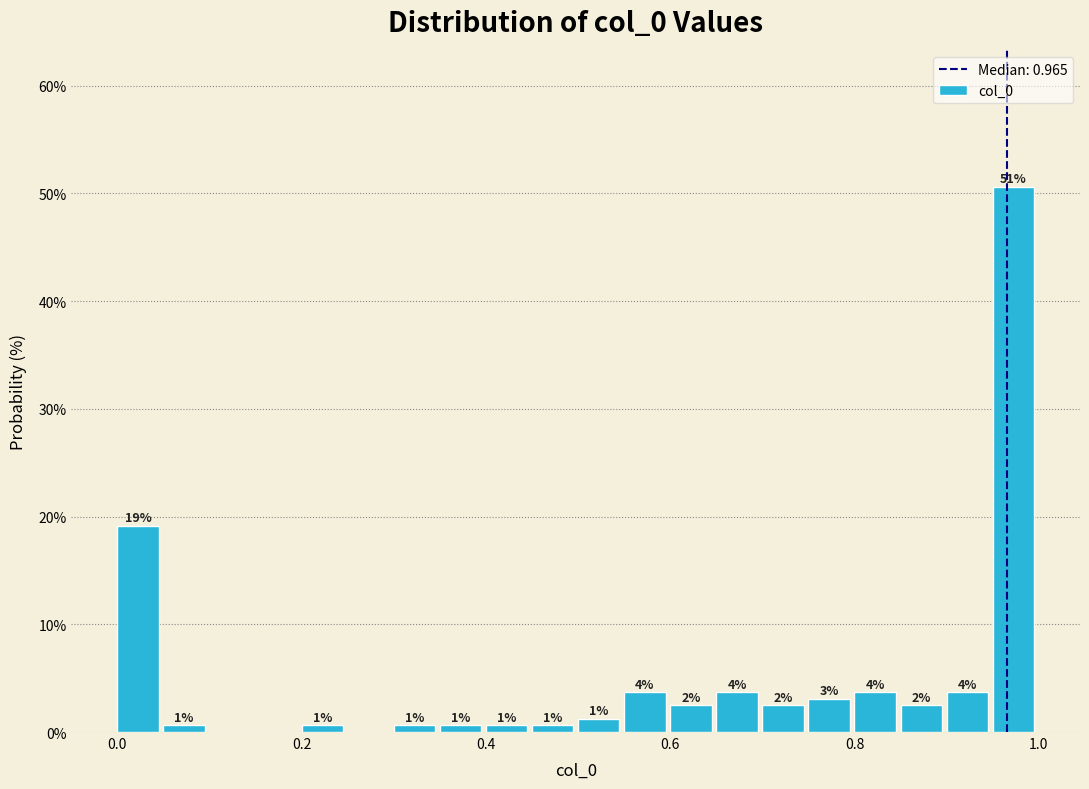

Read against the x-axis, roughly where is the centre of the tallest bar?

0.98